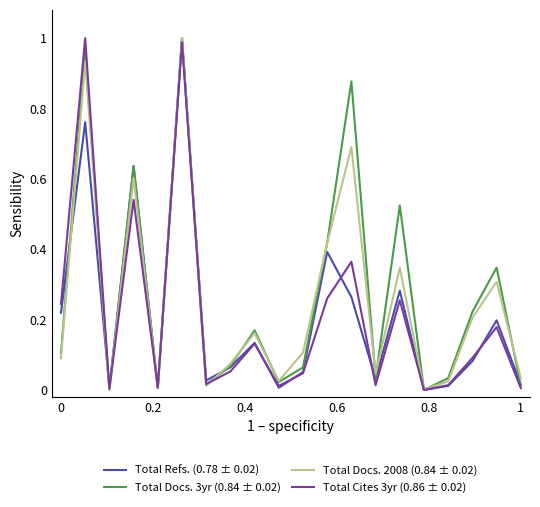

What are all the series names shown in the legend?

Total Refs. (0.78 ± 0.02), Total Docs. 3yr (0.84 ± 0.02), Total Docs. 2008 (0.84 ± 0.02), Total Cites 3yr (0.86 ± 0.02)